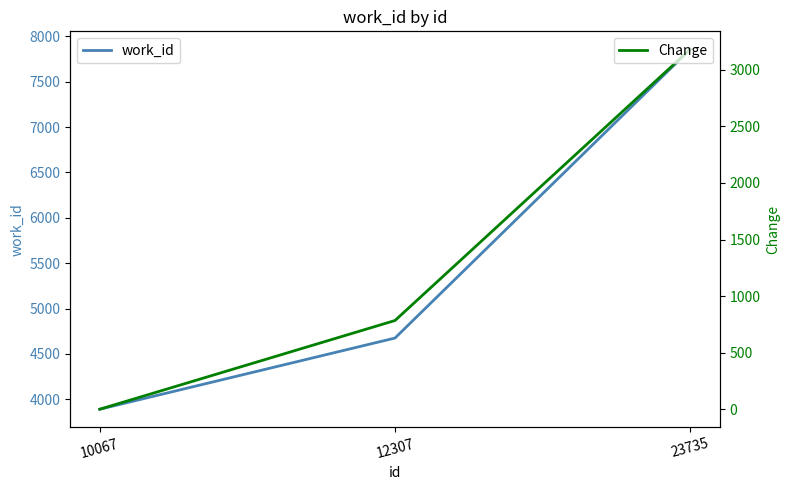

The value of Change at 12307 is 424. True or false?

False